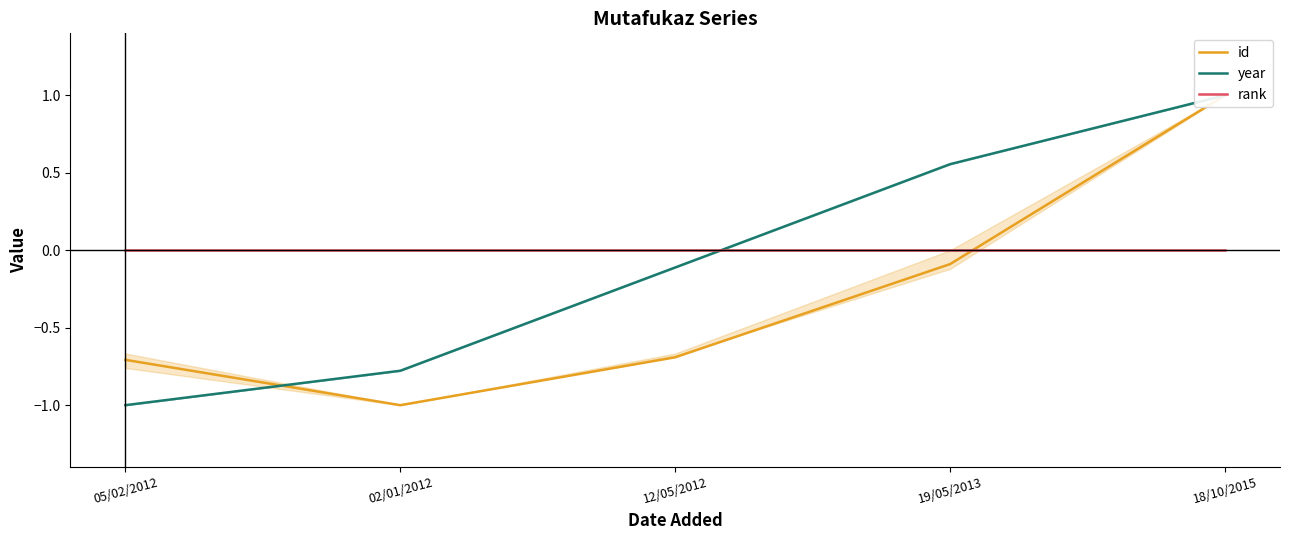

Reading left to right, transcribe all the data shown in this chart.

id: -0.7	-1.0	-0.7	-0.1	1.0
year: -1.0	-0.8	-0.1	0.6	1.0
rank: 0.0	0.0	0.0	0.0	0.0